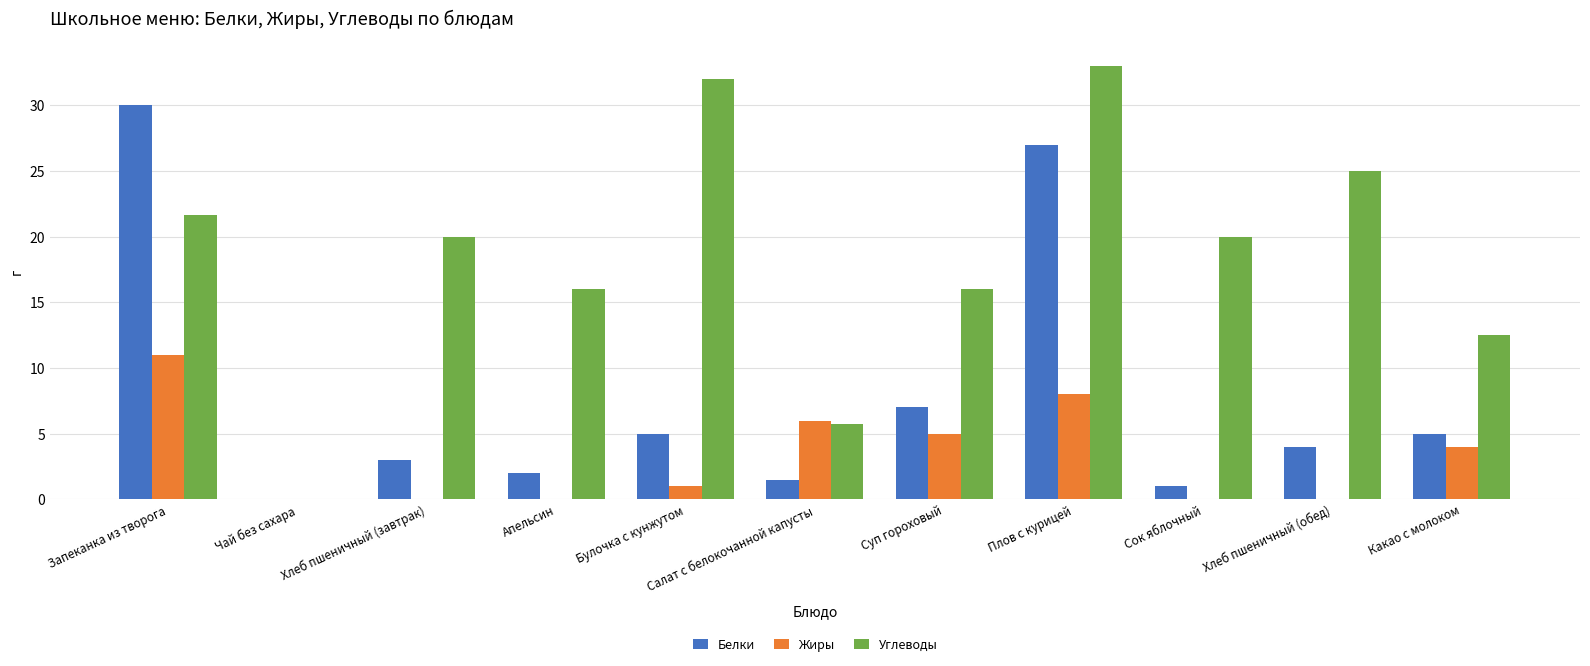

What is the sum of the Жиры values at Чай без сахара and Запеканка из творога?

11.0